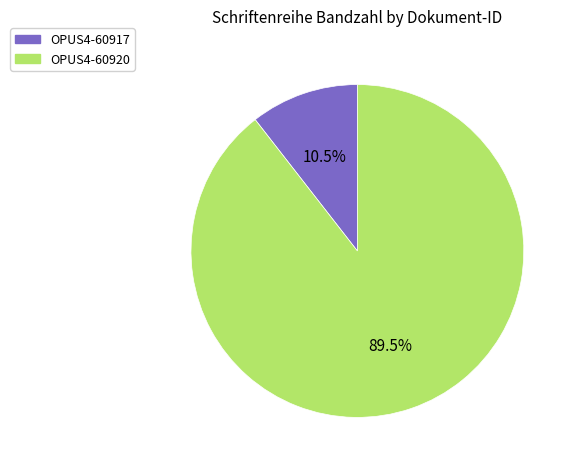

Is the sum of OPUS4-60917 and OPUS4-60920 greater than half?

Yes